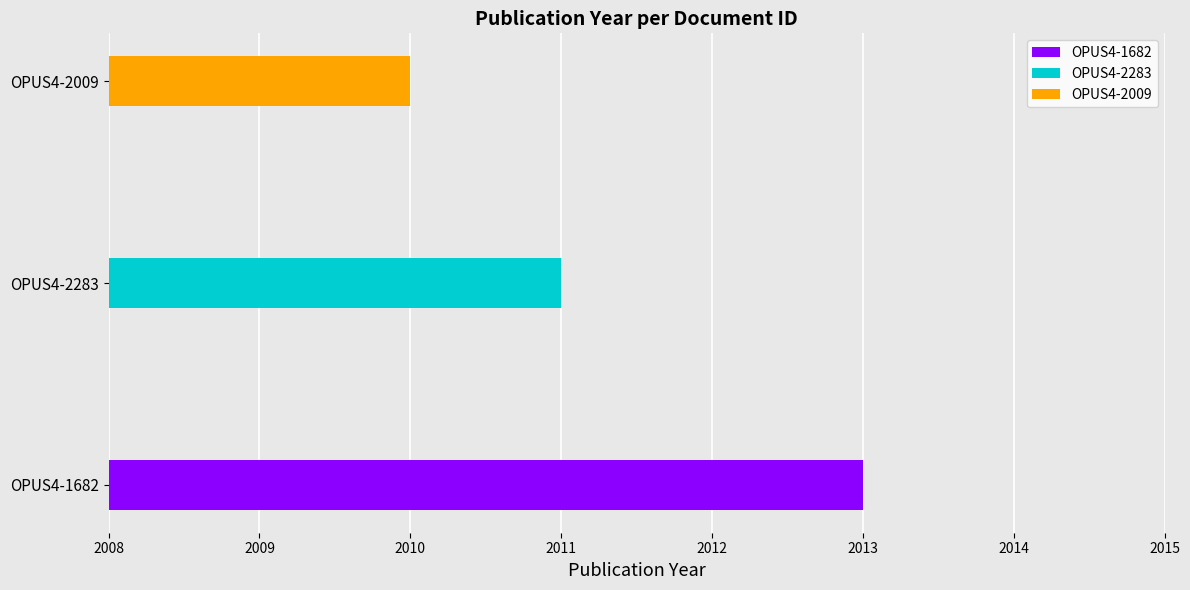

Rank the categories by value from lowest to highest.

OPUS4-2009, OPUS4-2283, OPUS4-1682